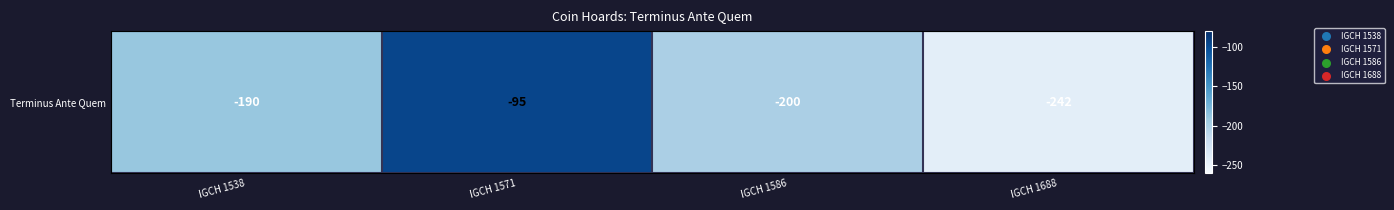

What is the sum of the values at IGCH 1538 and IGCH 1688?

-432